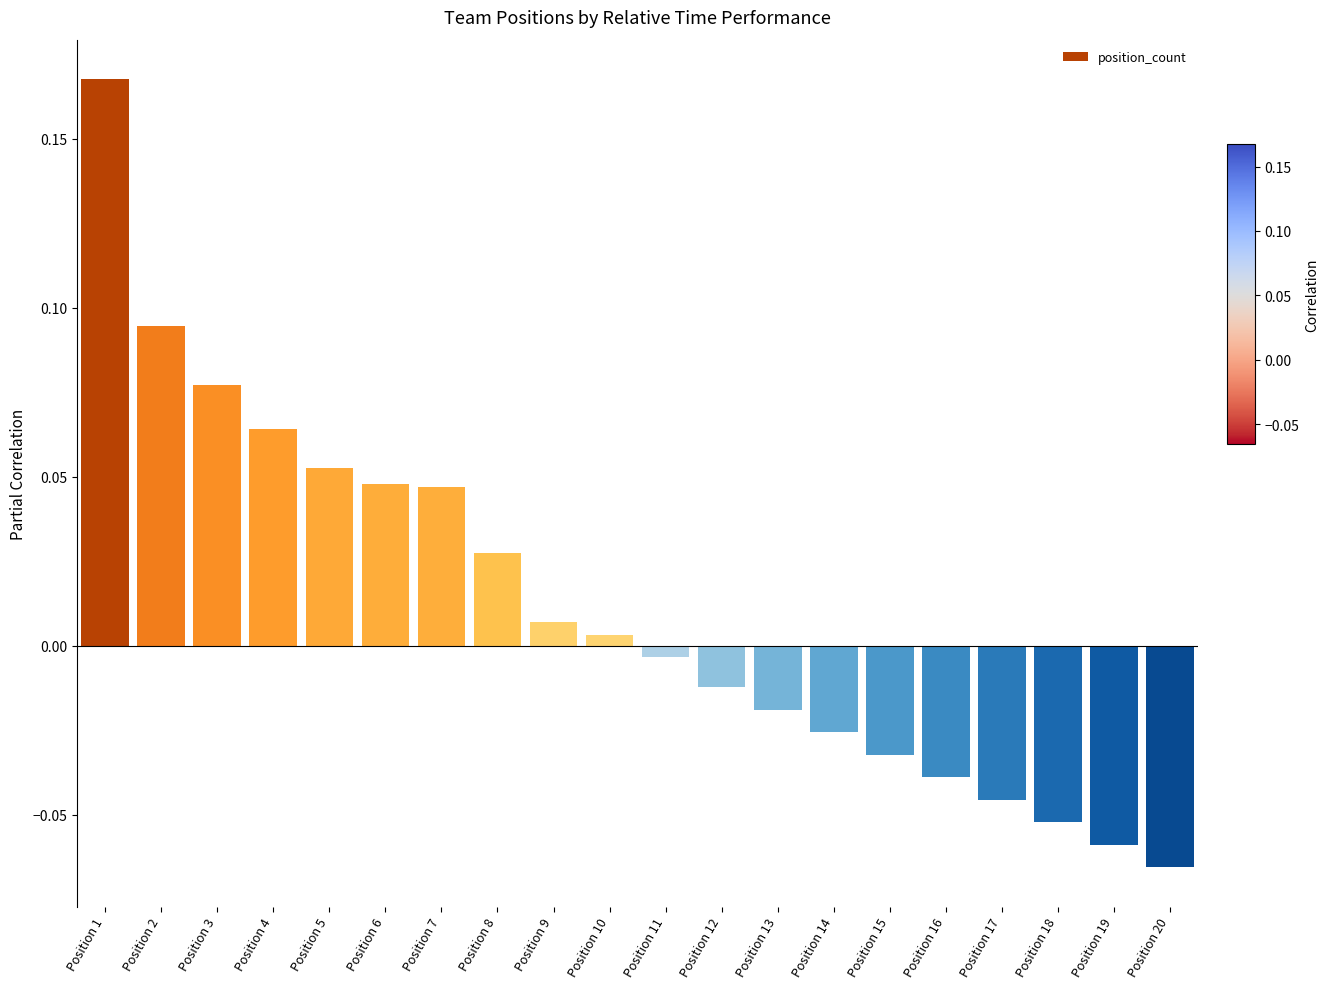

Is it true that the value at Position 20 is -0.0?

False